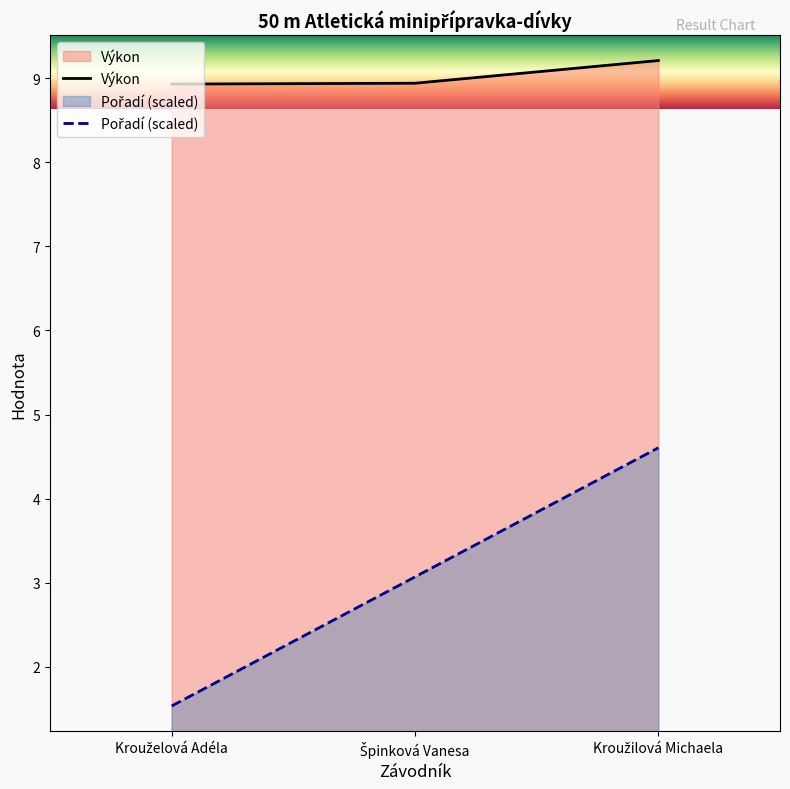

Rank the series by their average value, from highest to lowest.

Výkon, Pořadí